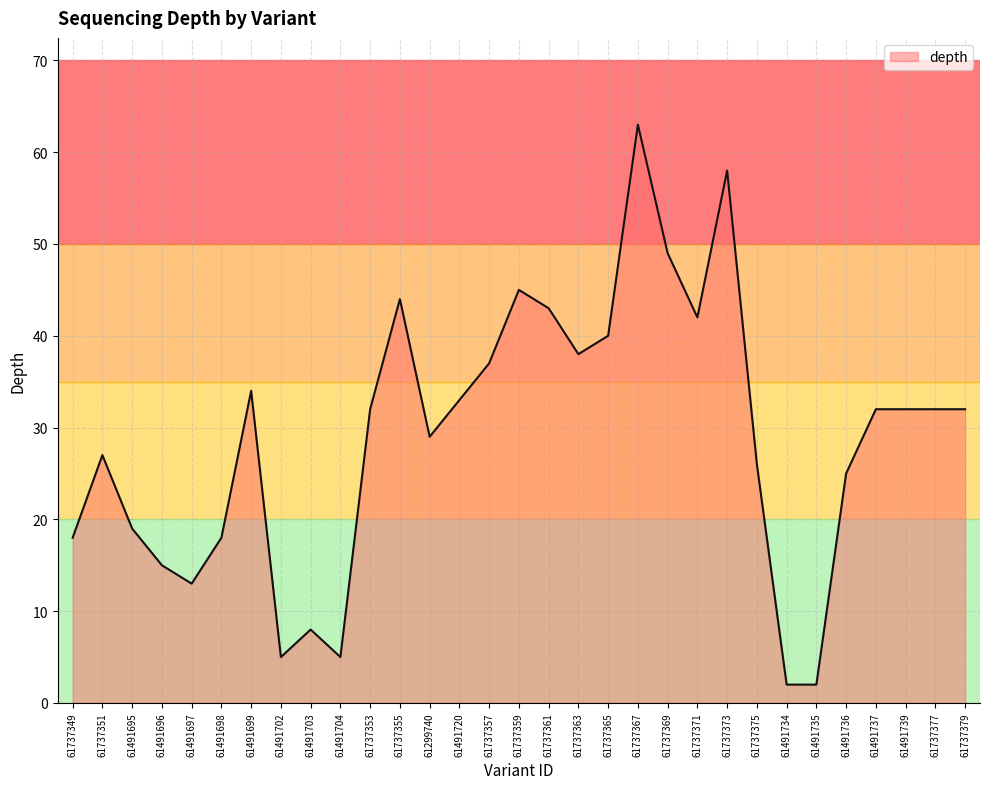

Is it true that the value at 61491739 is 8?

False